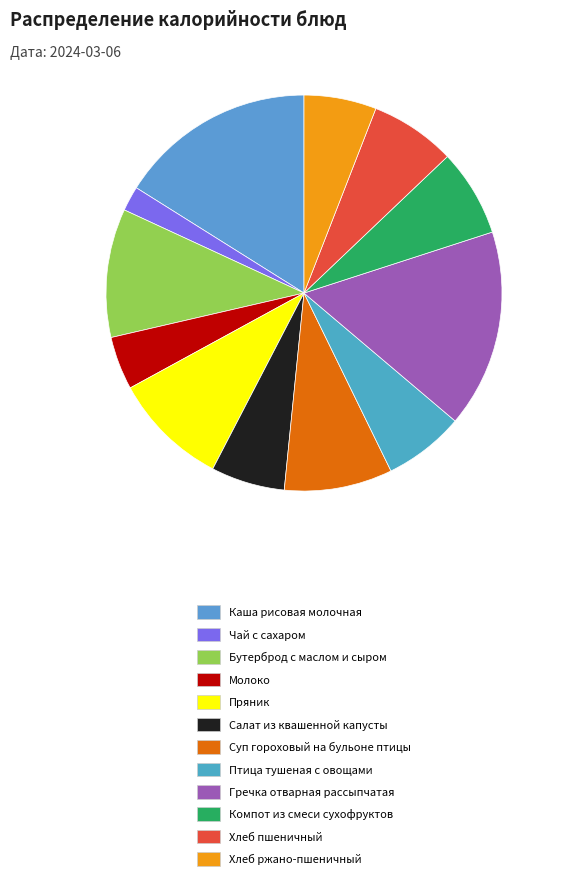

Does any single category account for the majority?

No